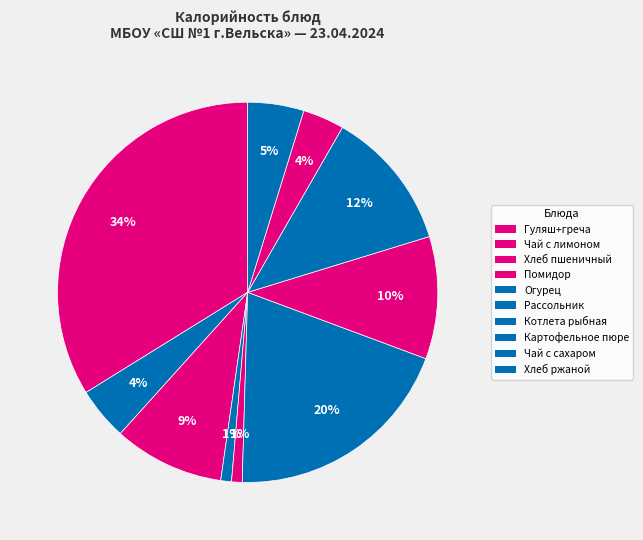

Count the number of slices in the pie.

10